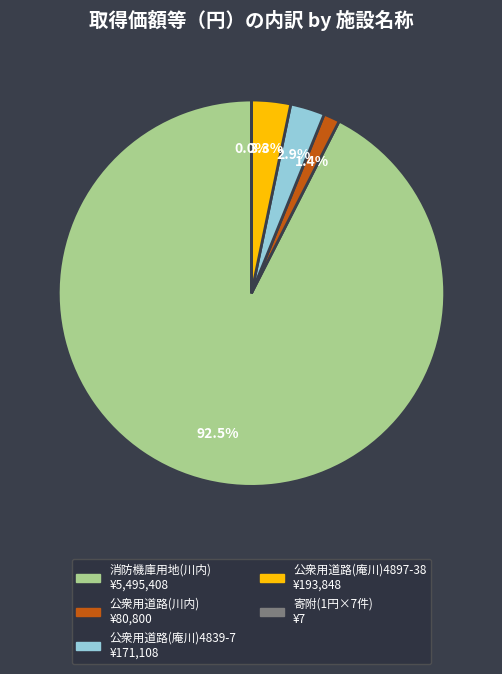

Is there a majority slice in this chart?

Yes